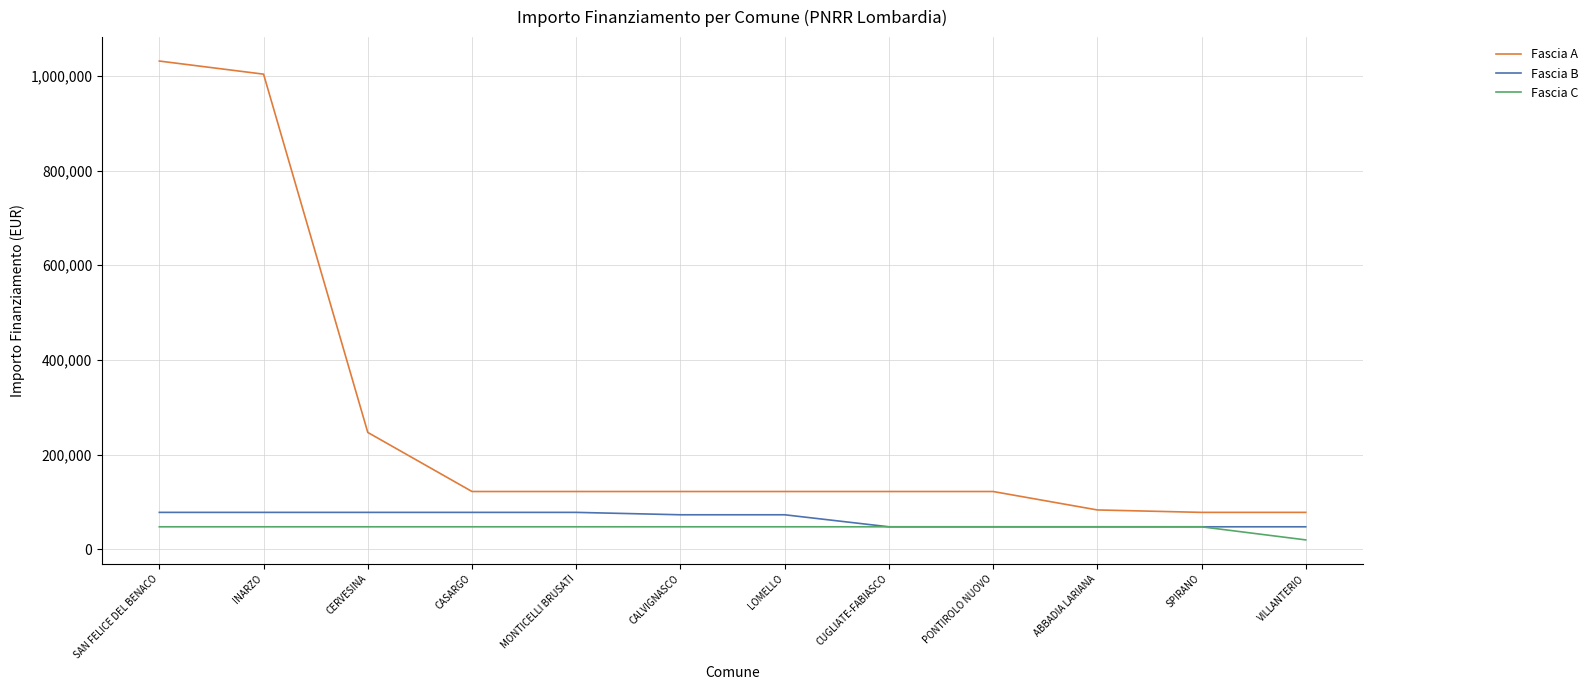

At which category is the sum across all series the highest?

SAN FELICE DEL BENACO